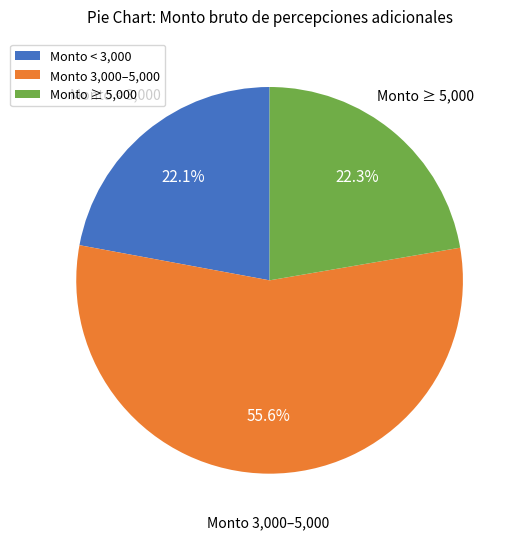

What percentage do Monto < 3,000 and Monto 3,000–5,000 together represent?

77.7%